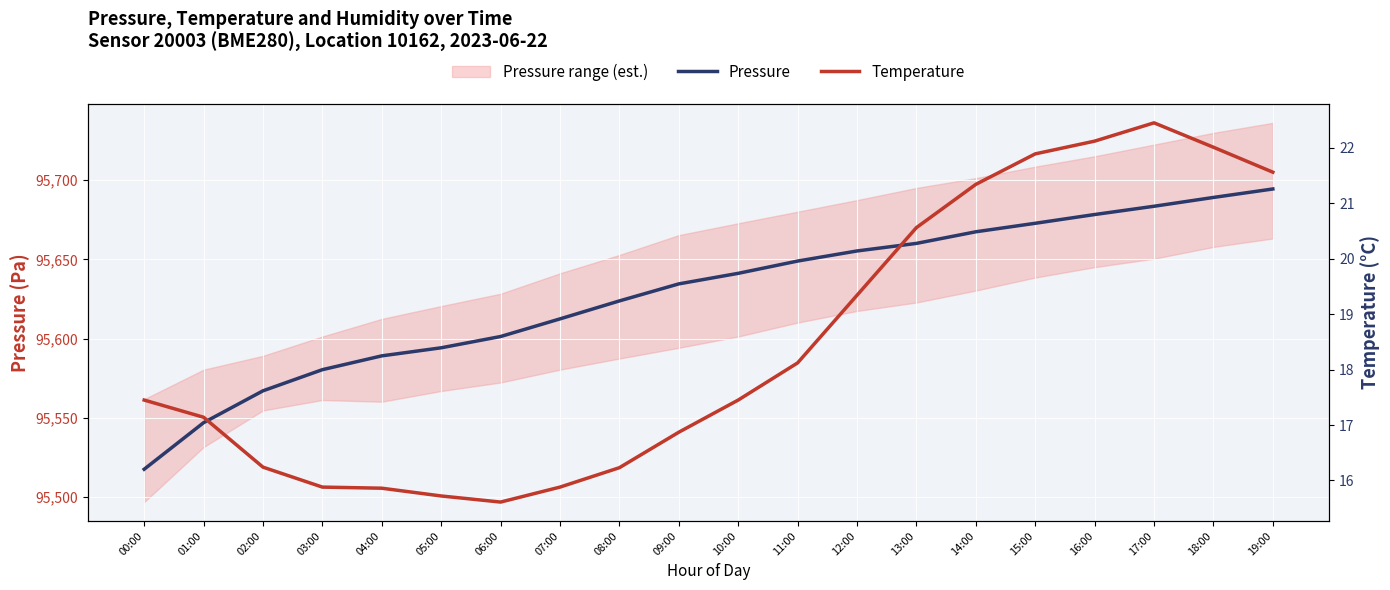

What position from the right is 01:00?

19